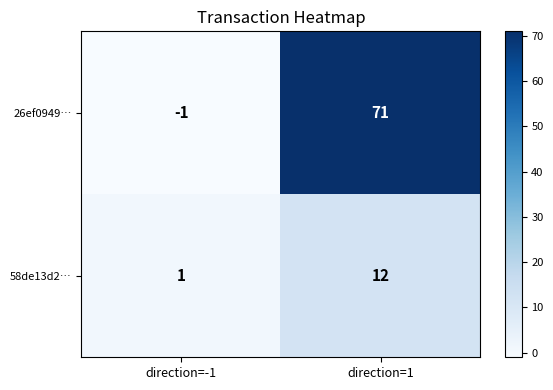

True or false: 58de13d2… has a value of 21 at direction=1.

False